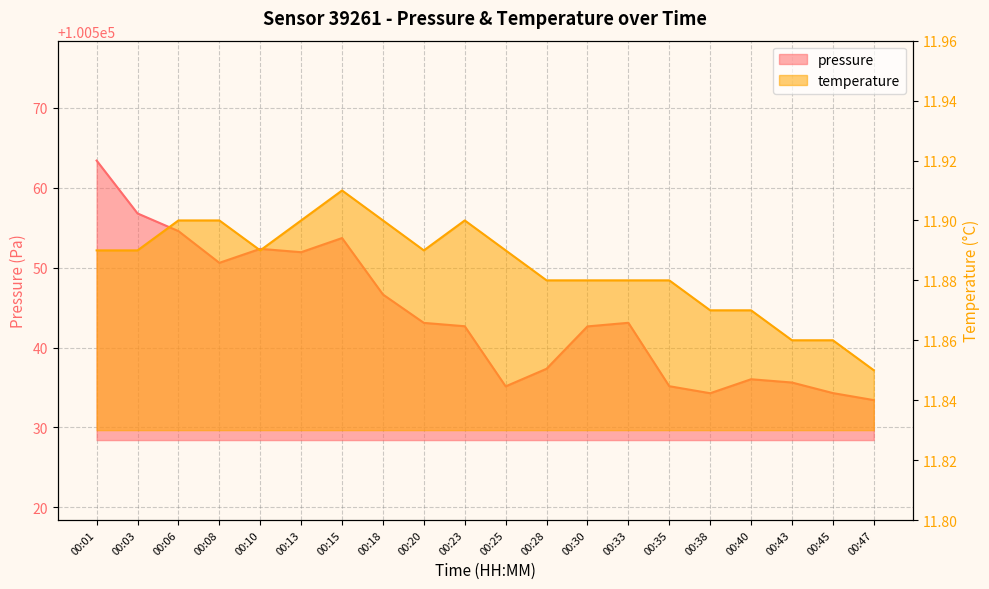

Where is the first local maximum for pressure?

00:10